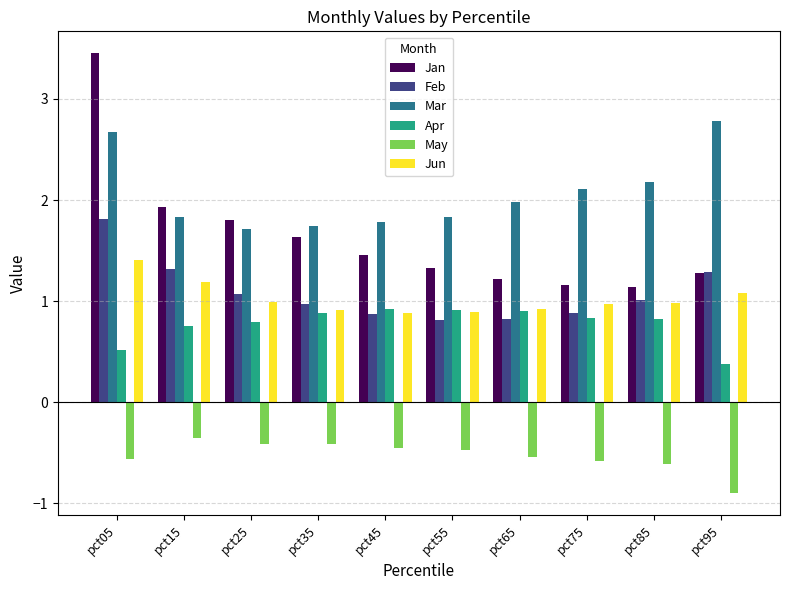

How many bars are there in each group?

6